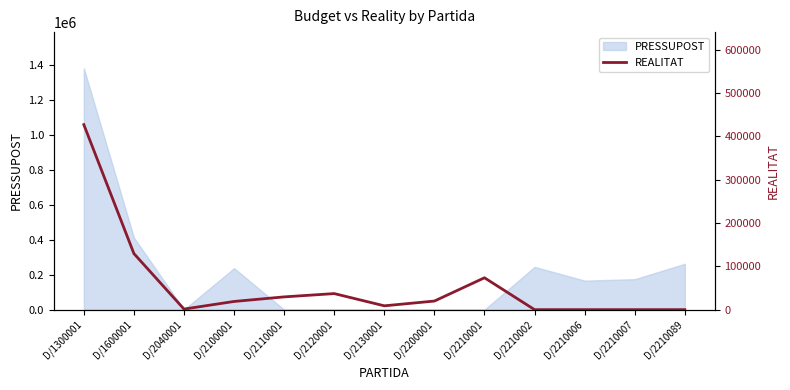

The value at D/2210001 is 42562.4. True or false?

False